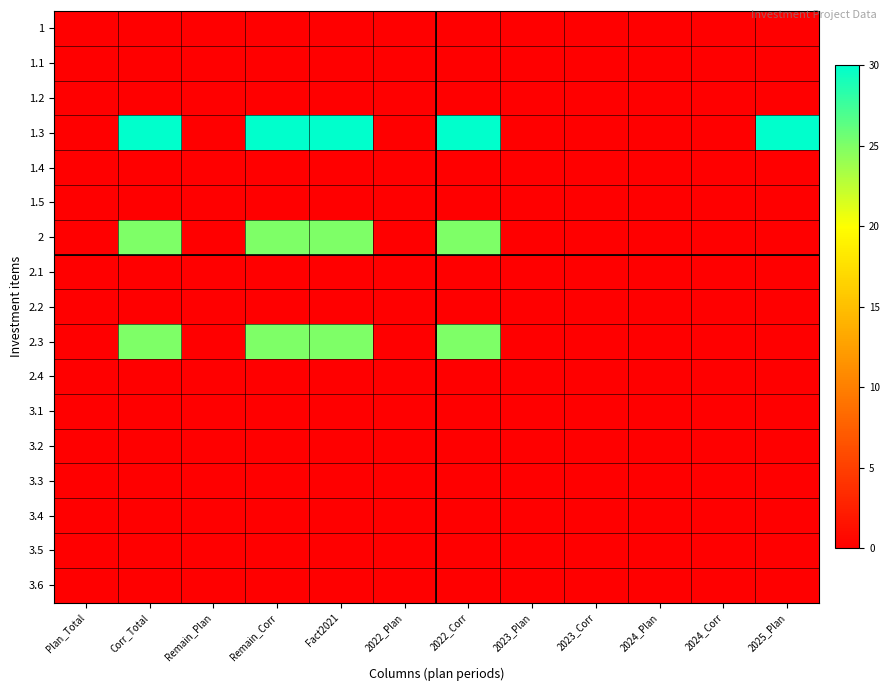

Between 2022_Corr and 2025_Plan, which series saw the biggest shift?

2